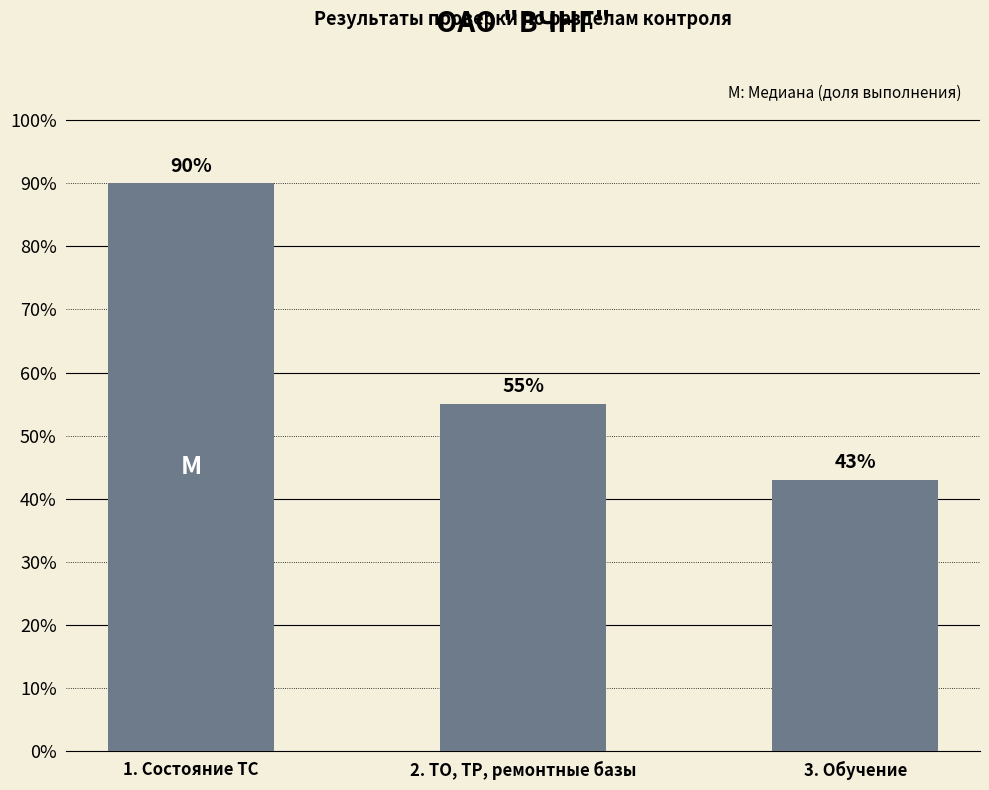

What is the value of the 1st bar from the left?

0.9